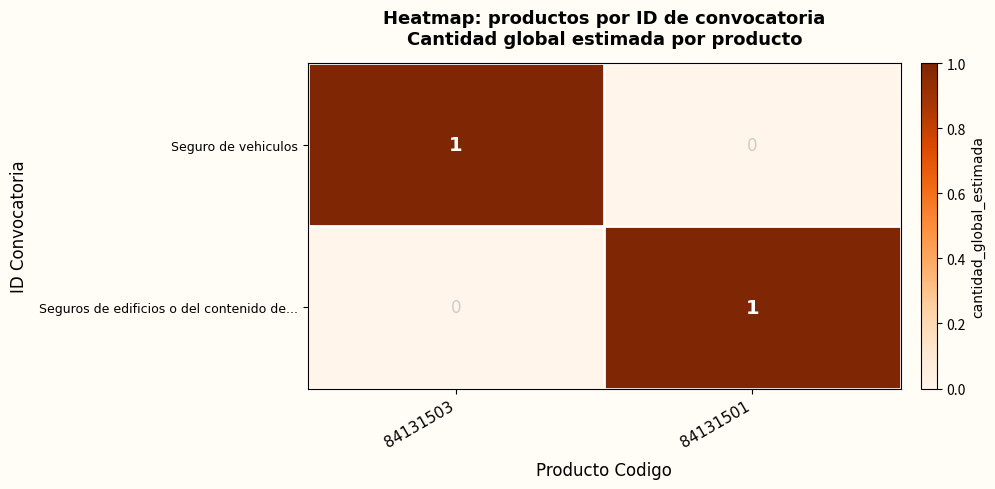

The Seguro de vehiculos series shows 1 at 84131503. True or false?

True